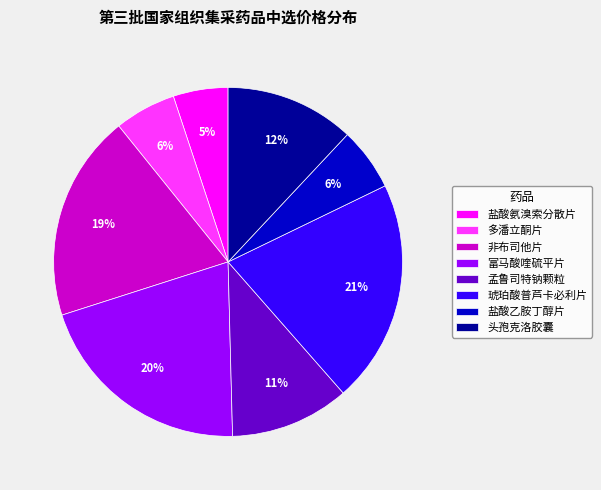

Count the number of slices in the pie.

8